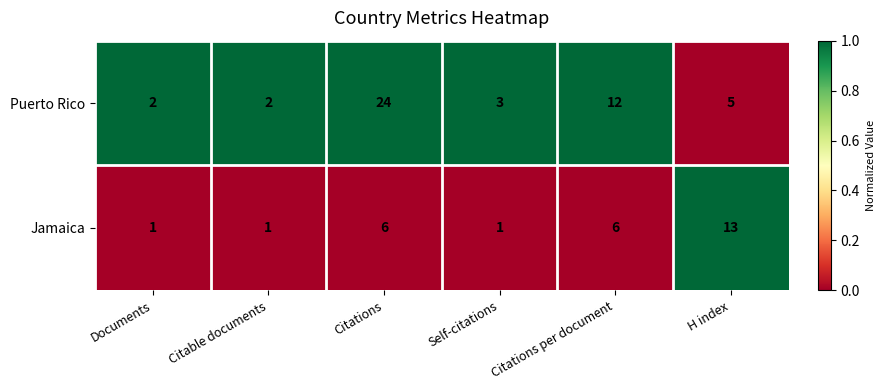

Reading right to left, what are all the values shown in this chart?

Puerto Rico: 5	12	3	24	2	2
Jamaica: 13	6	1	6	1	1